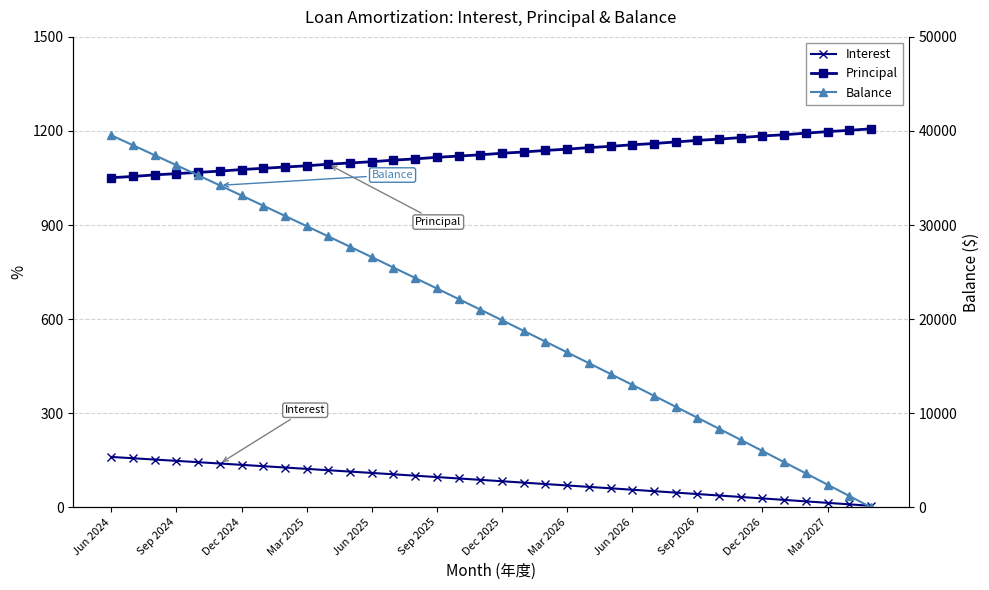

What is the average value of the Principal series?

1127.5